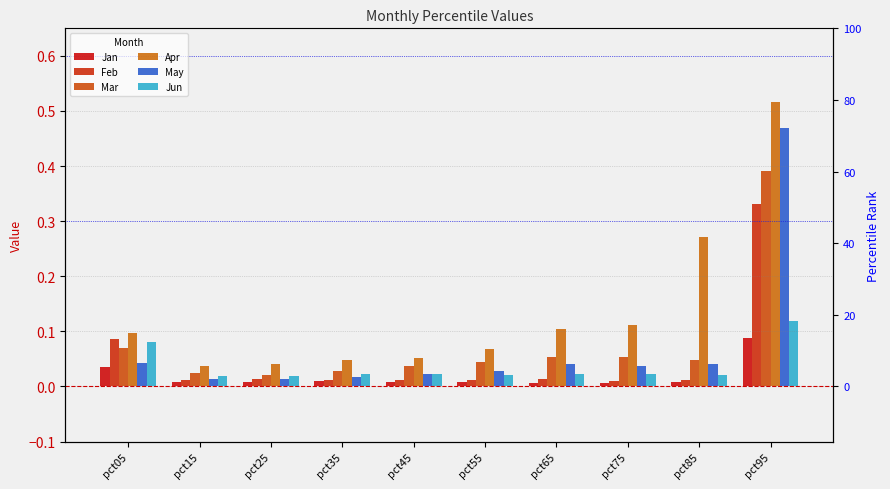

At which label does Mar reach its minimum?

pct25